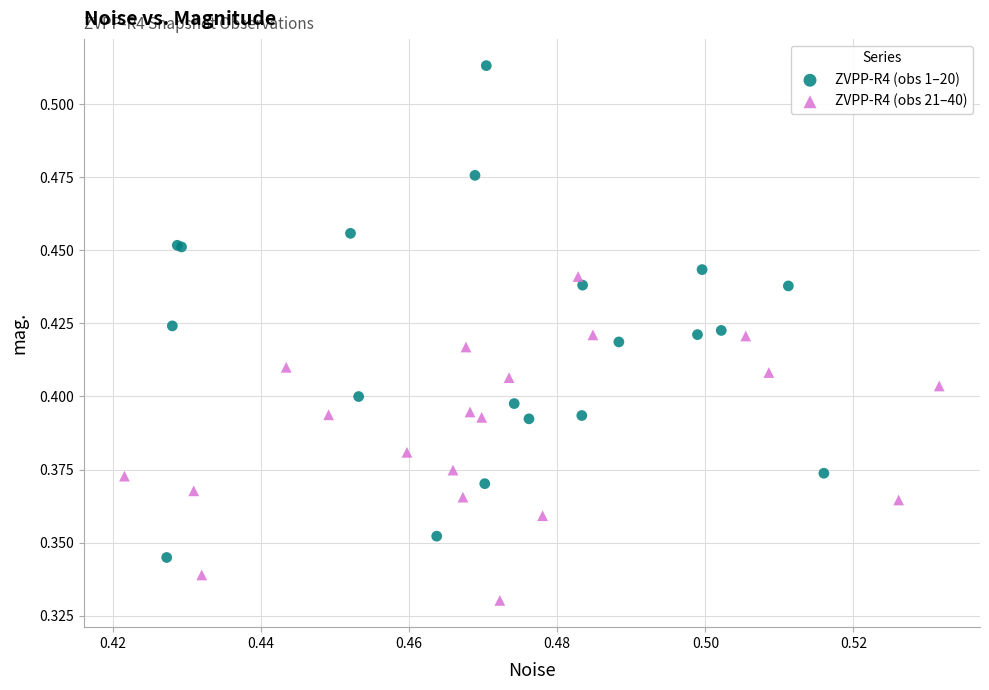

Which series has the widest spread of Y values?

ZVPP-R4 (obs 1–20)